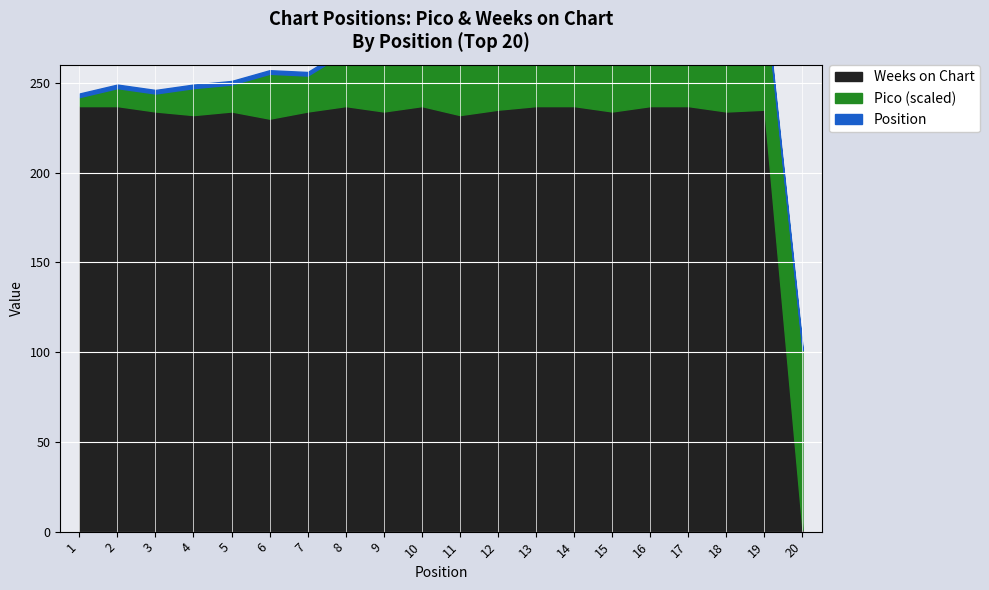

At which label does Weeks on Chart first exceed 235?

1